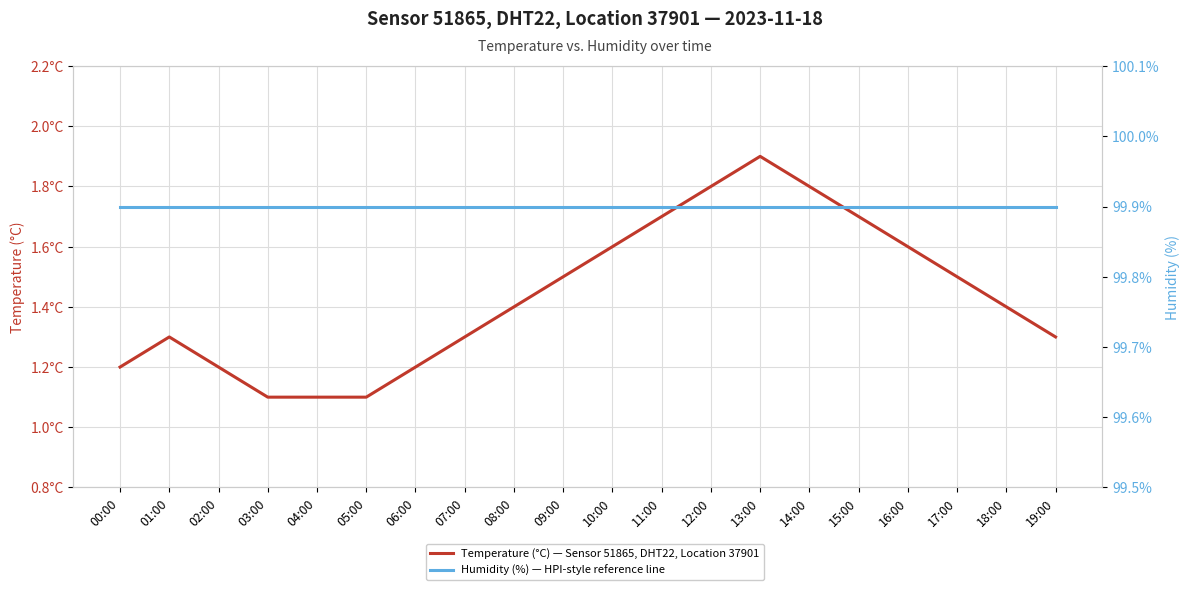

List the labels in order of Temperature (°C) — Sensor 51865, DHT22, Location 37901 value, smallest first.

03:00, 04:00, 05:00, 00:00, 02:00, 06:00, 01:00, 07:00, 19:00, 08:00, 18:00, 09:00, 17:00, 10:00, 16:00, 11:00, 15:00, 12:00, 14:00, 13:00